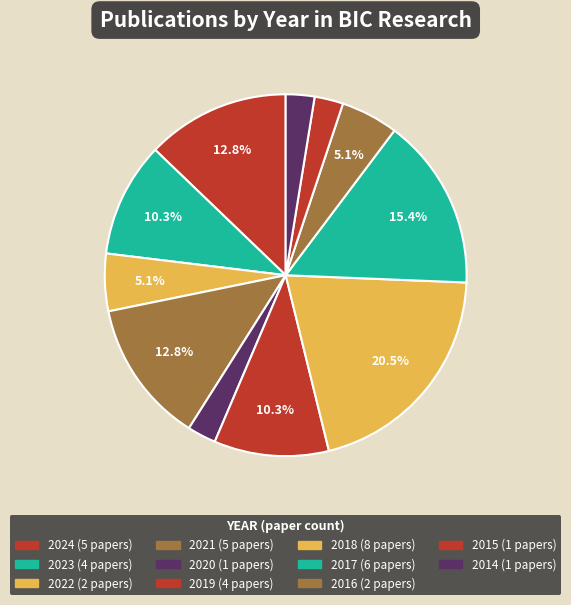

To the nearest percent, what is the average slice percentage?

9%